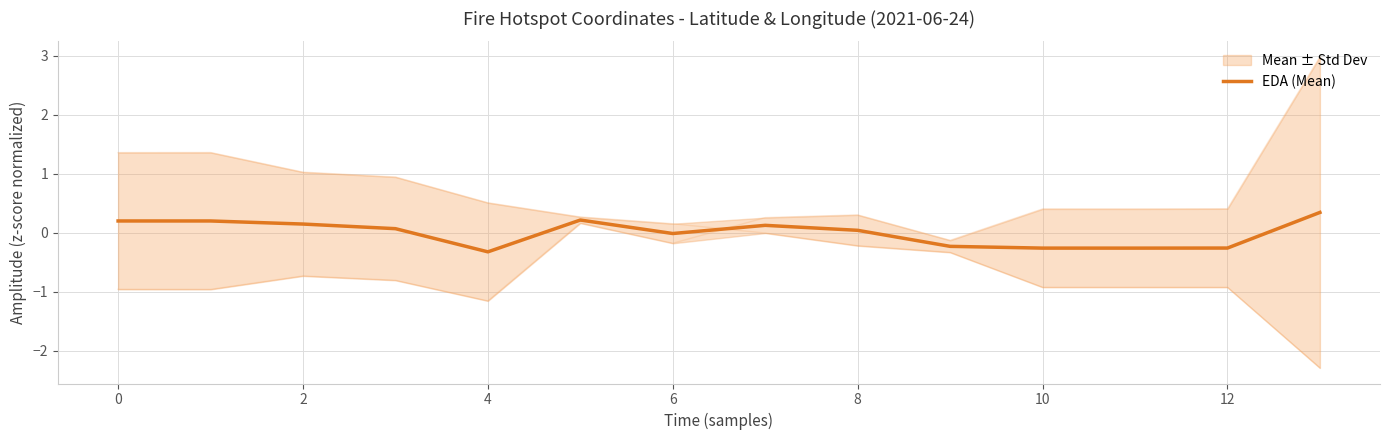

Count the number of categories in the chart.

14